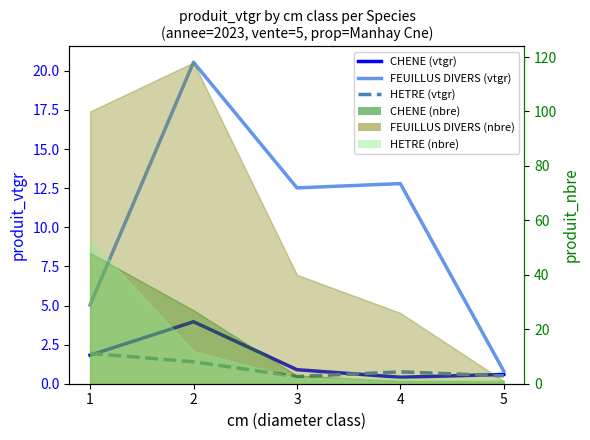

What is the maximum value shown in the chart?

20.6